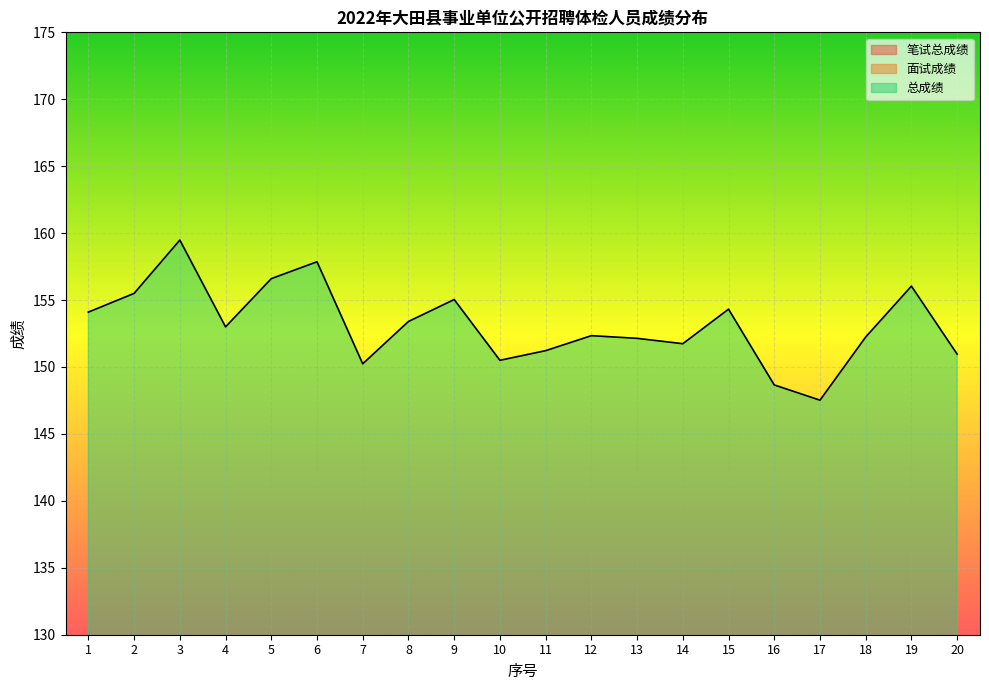

Where is 总成绩 nearest to the value 153?

4